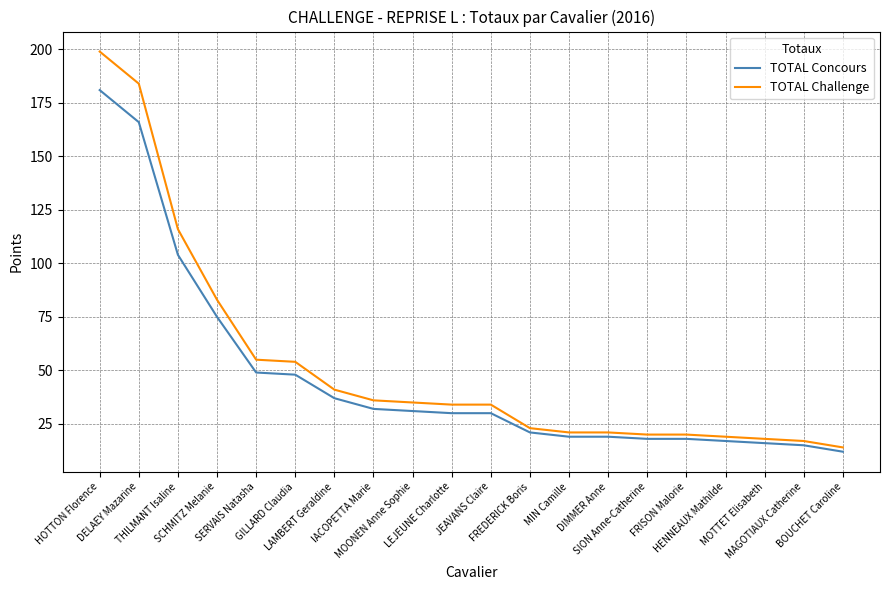

Reading left to right, transcribe all the data shown in this chart.

TOTAL Concours: 181	166	104	75	49	48	37	32	31	30	30	21	19	19	18	18	17	16	15	12
TOTAL Challenge: 199	184	116	83	55	54	41	36	35	34	34	23	21	21	20	20	19	18	17	14